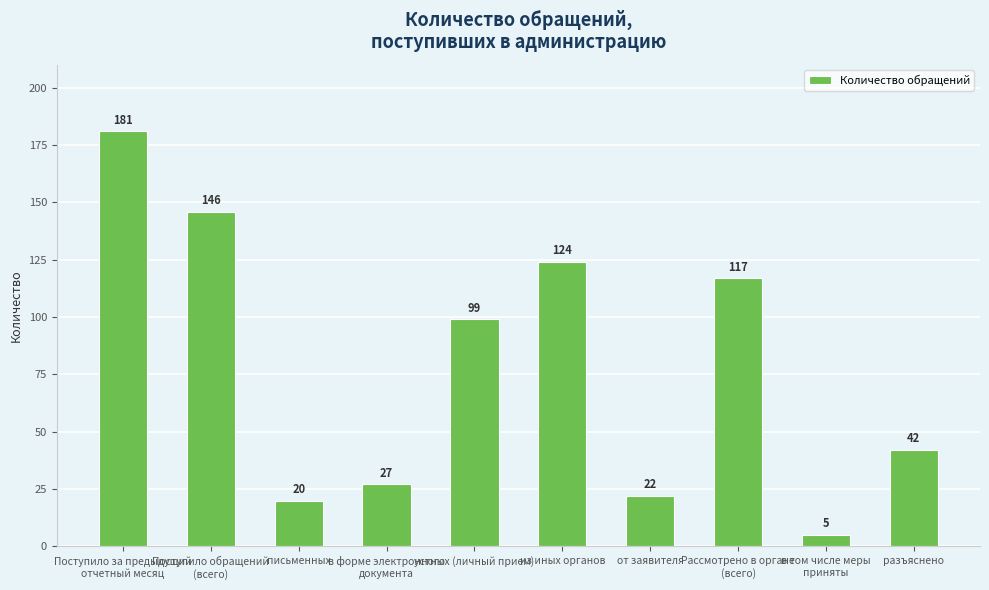

What is the label of the 5th bar from the right?

из иных органов